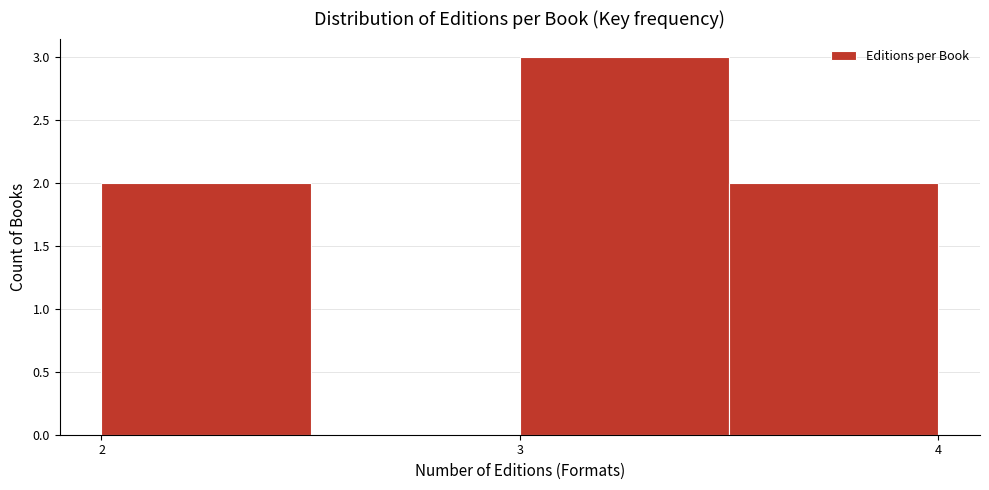

How tall is the bar that spans 2.0 to 2.5 on the x-axis? The values are not printed on the chart, so give them approximately, as read against the axis.

2